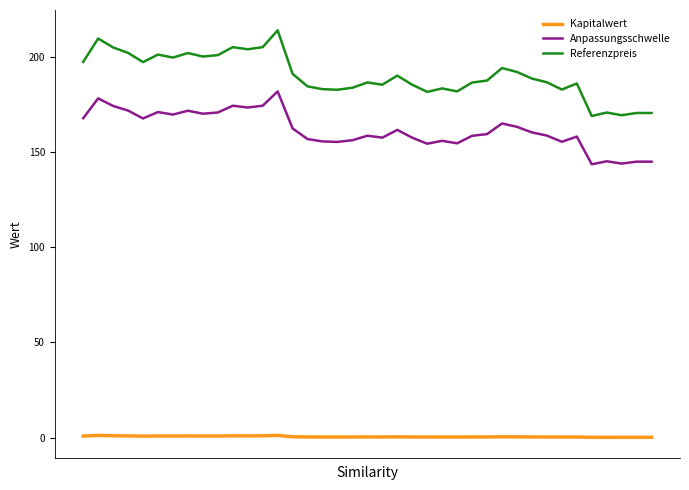

How many interior local peaks does the Kapitalwert series have?

11